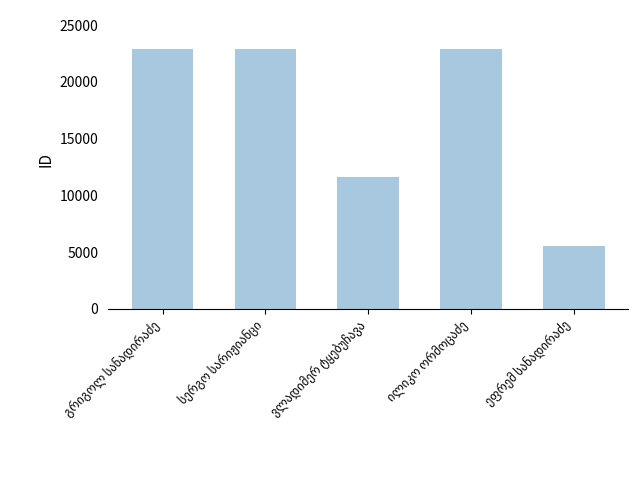

What is the minimum value shown in the chart?

5510